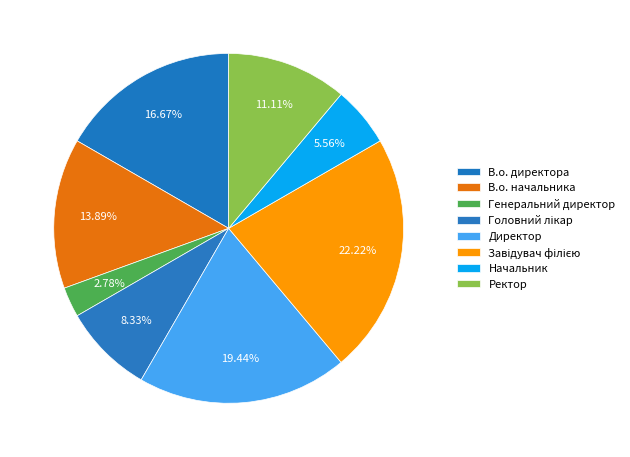

True or false: Директор accounts for 19% of the total.

True